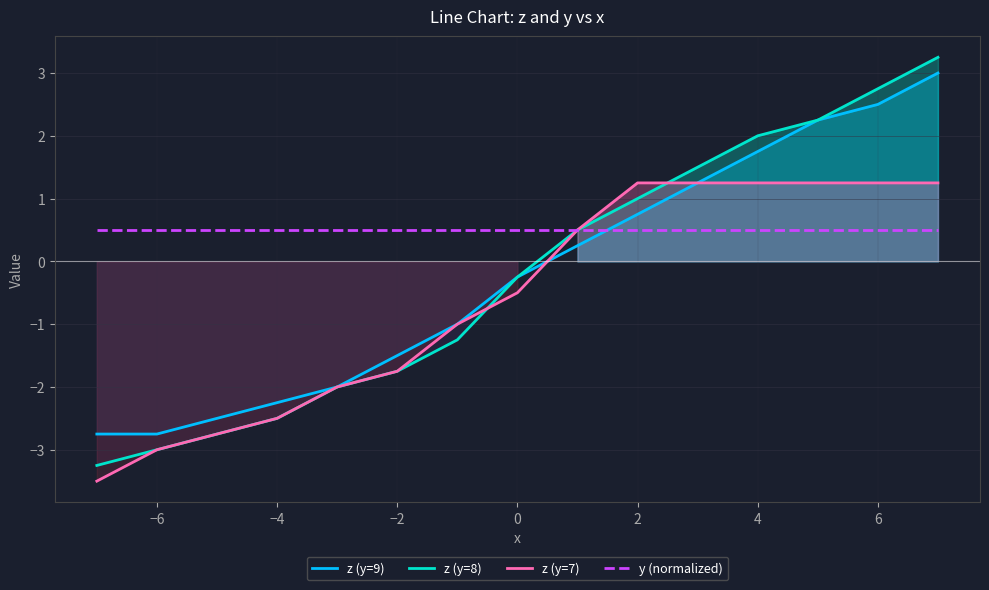

Reading right to left, transcribe all the data shown in this chart.

z (y=9): 3.0	2.5	2.2	1.8	1.2	0.8	0.2	-0.2	-1.0	-1.5	-2.0	-2.2	-2.5	-2.8	-2.8
z (y=8): 3.2	2.8	2.2	2.0	1.5	1.0	0.5	-0.2	-1.2	-1.8	-2.0	-2.5	-2.8	-3.0	-3.2
z (y=7): 1.2	1.2	1.2	1.2	1.2	1.2	0.5	-0.5	-1.0	-1.8	-2.0	-2.5	-2.8	-3.0	-3.5
y (normalized): 0.5	0.5	0.5	0.5	0.5	0.5	0.5	0.5	0.5	0.5	0.5	0.5	0.5	0.5	0.5